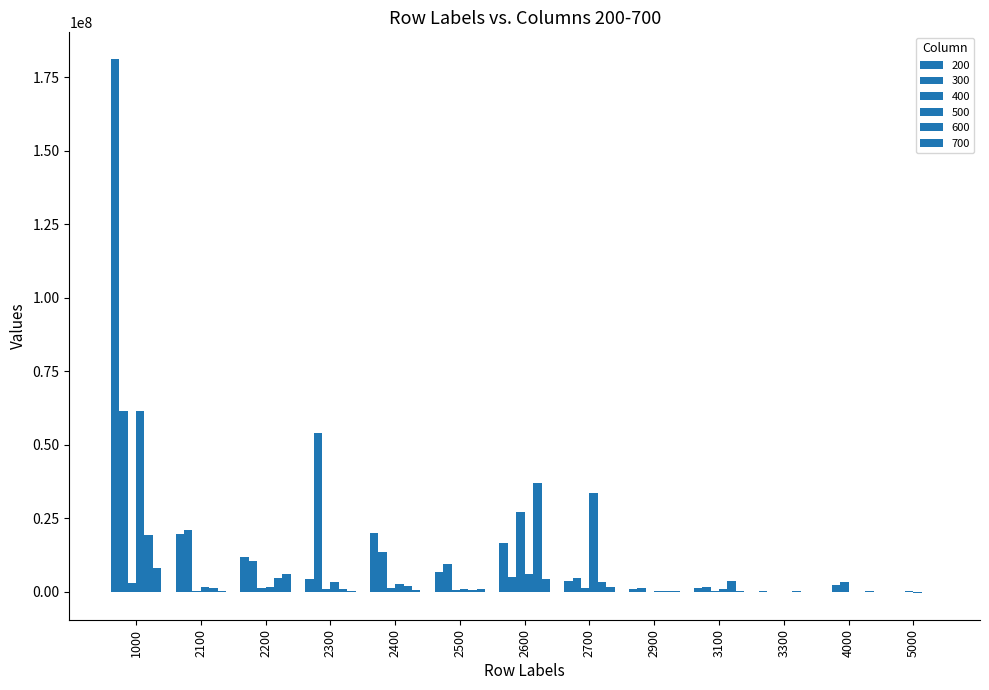

Does the chart contain stacked bars?

No